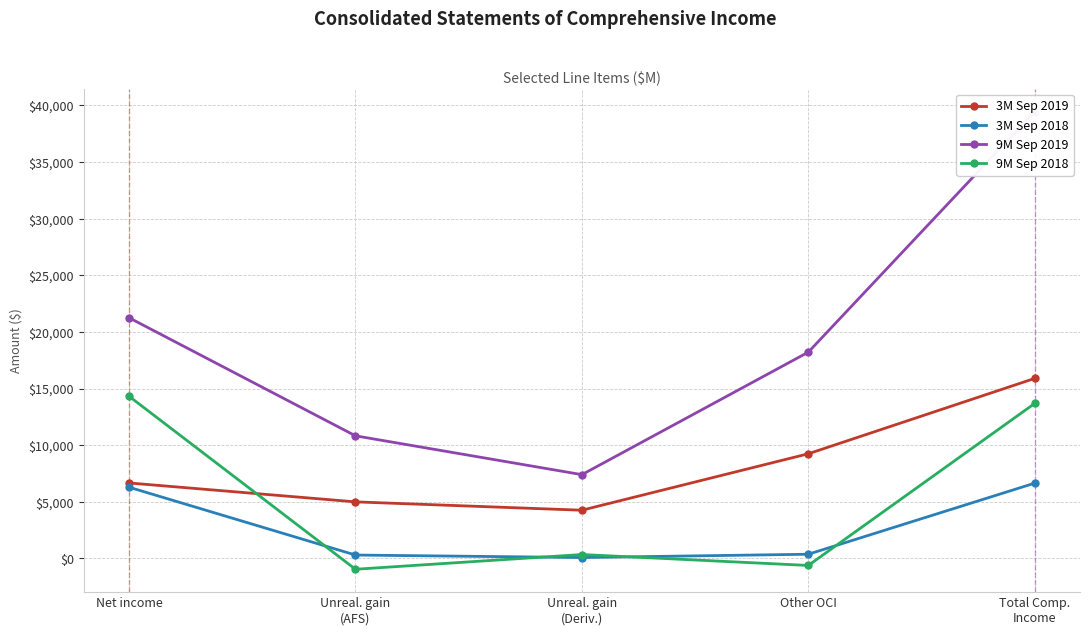

What is the difference between the highest and lowest values at Unreal. gain
(Deriv.)?

7320